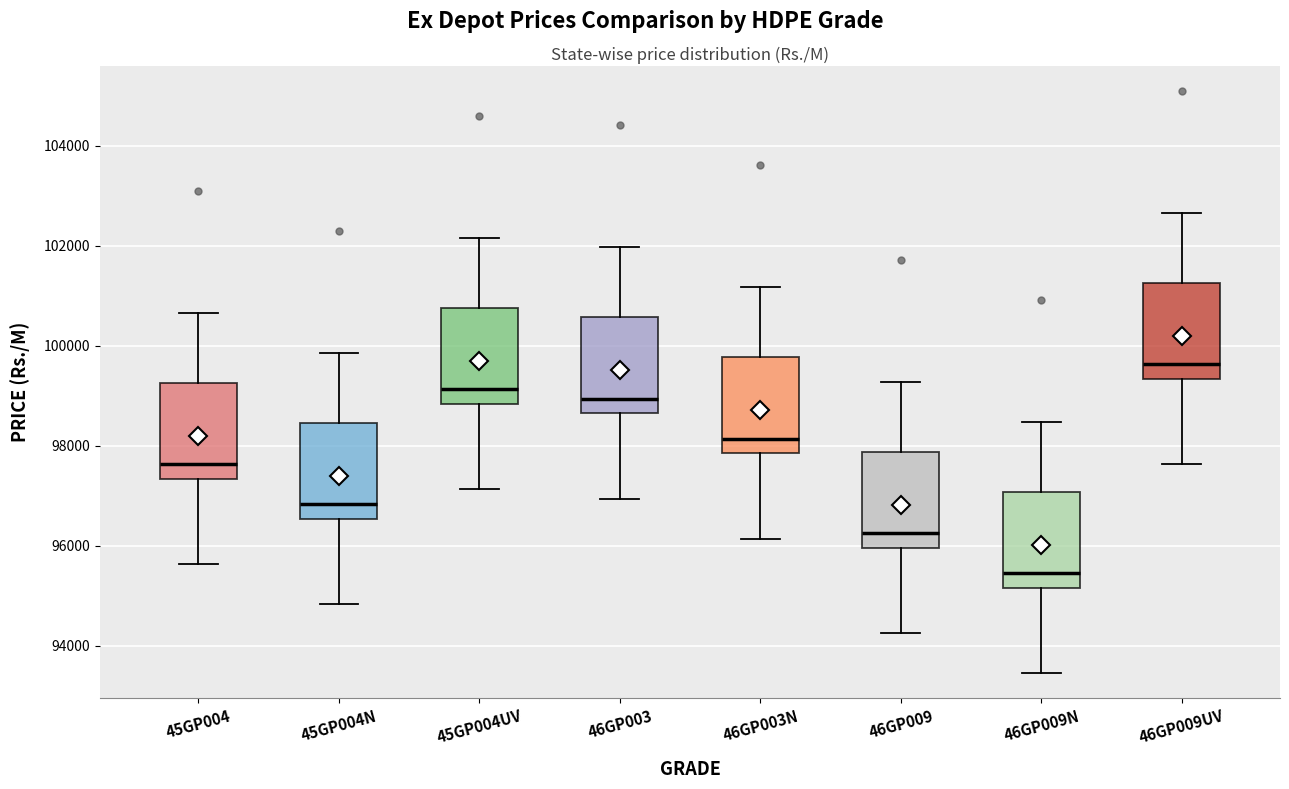

Which box's median line is the lowest?

46GP009N